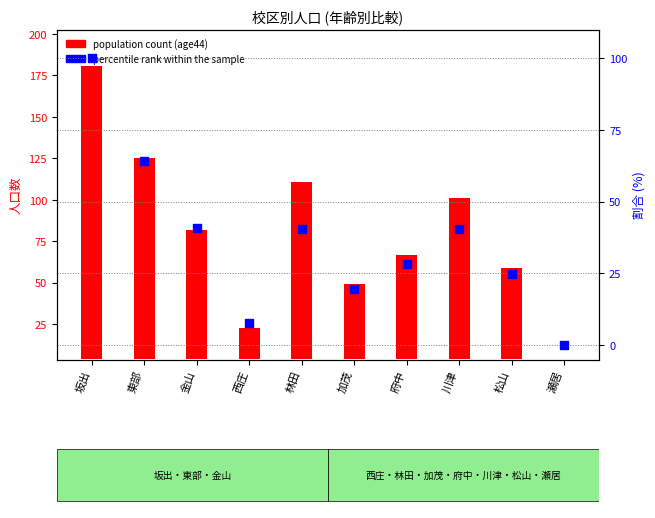

Which series reaches the maximum Y coordinate?

population count (age44)